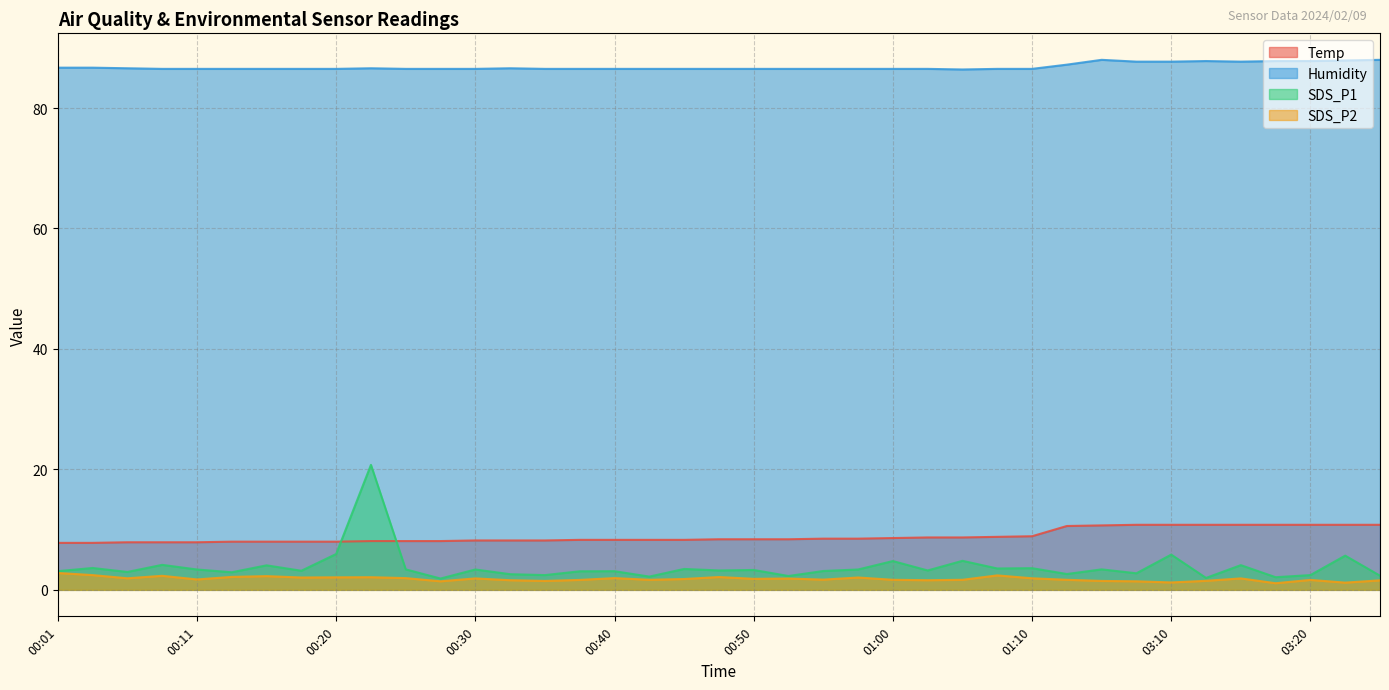

Reading left to right, what are all the values shown in this chart?

Temp: 7.8	7.8	7.9	7.9	7.9	8.0	8.0	8.0	8.0	8.1	8.1	8.1	8.2	8.2	8.2	8.3	8.3	8.3	8.3	8.4	8.4	8.4	8.5	8.5	8.6	8.7	8.7	8.8	8.9	10.6	10.7	10.8	10.8	10.8	10.8	10.8	10.8	10.8	10.8
Humidity: 86.7	86.7	86.6	86.5	86.5	86.5	86.5	86.5	86.5	86.6	86.5	86.5	86.5	86.6	86.5	86.5	86.5	86.5	86.5	86.5	86.5	86.5	86.5	86.5	86.5	86.5	86.4	86.5	86.5	87.2	88.0	87.7	87.7	87.8	87.7	87.8	87.8	87.9	88.0
SDS_P1: 3.1	3.6	3.0	4.2	3.4	2.9	4.1	3.2	6.0	20.8	3.4	1.9	3.4	2.6	2.5	3.1	3.1	2.2	3.5	3.2	3.3	2.3	3.1	3.4	4.8	3.2	4.8	3.5	3.6	2.6	3.4	2.8	5.8	2.0	4.1	2.1	2.5	5.7	2.4
SDS_P2: 2.8	2.5	1.9	2.3	1.7	2.1	2.3	2.0	2.1	2.1	1.9	1.4	1.9	1.6	1.5	1.6	1.9	1.7	1.8	2.1	1.8	1.9	1.7	2.0	1.7	1.6	1.7	2.4	1.9	1.7	1.5	1.4	1.2	1.5	1.9	1.1	1.6	1.2	1.6